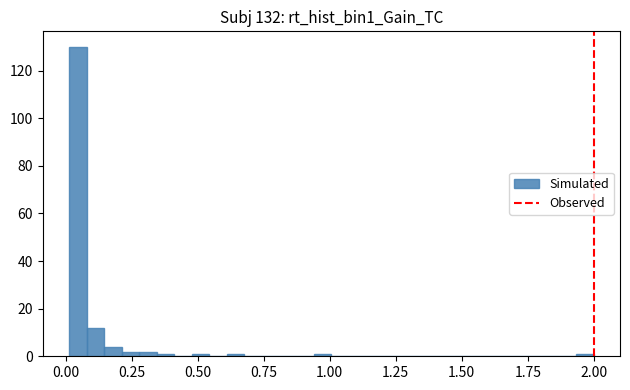

Read against the x-axis, roughly where is the centre of the tallest bar?

0.05